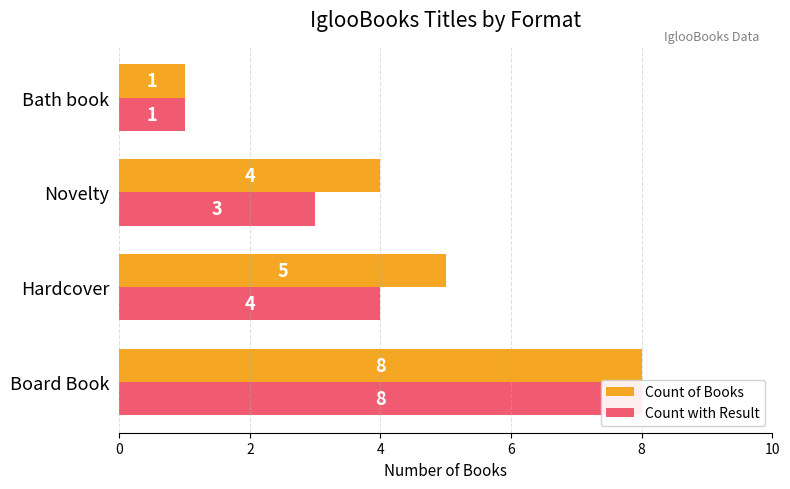

What is the difference between the second highest and minimum values in the Count of Books series?

4